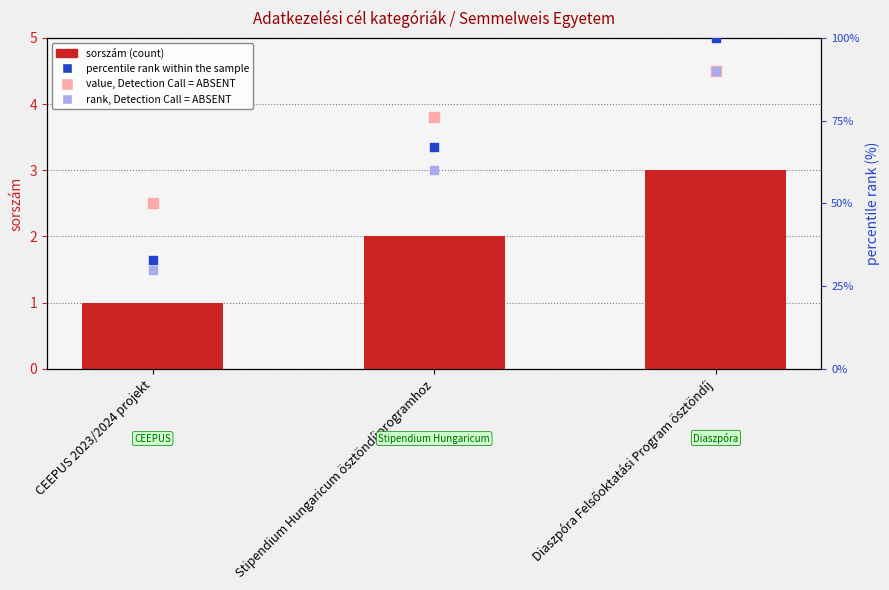

Is the value of value, Detection Call = ABSENT at CEEPUS 2023/2024 projekt greater than the value of rank, Detection Call = ABSENT at Stipendium Hungaricum ösztöndíjprogramhoz?

No